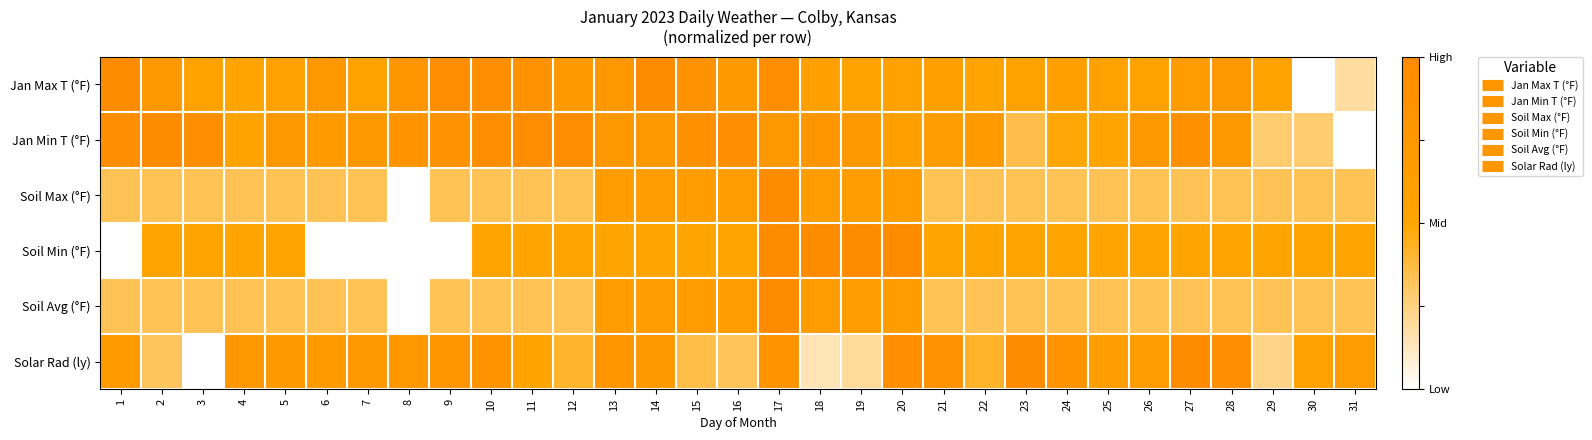

What is the total value across all series at 30?

2.0